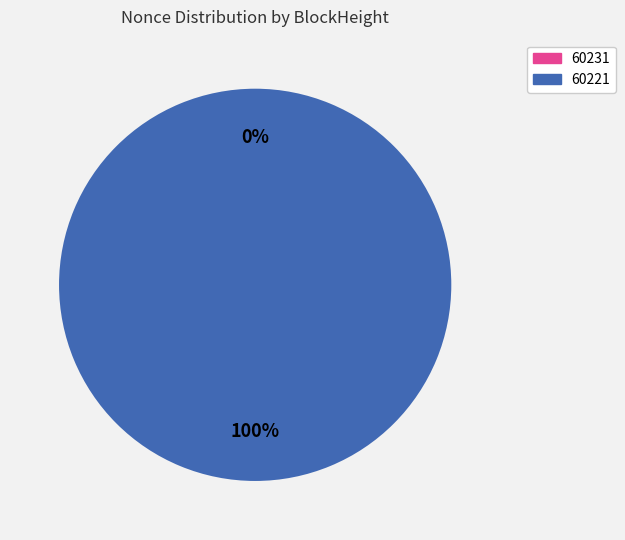

To the nearest percent, what is the combined percentage of 60221 and 60231?

100%